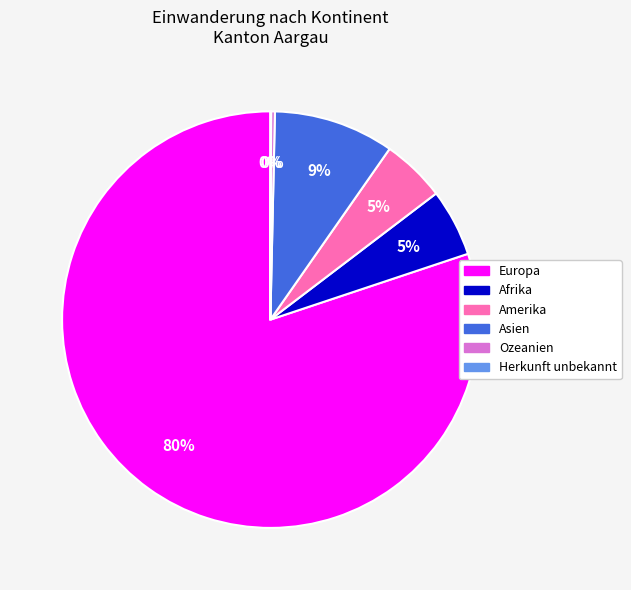

To the nearest percent, what percentage of the pie is Amerika?

5%